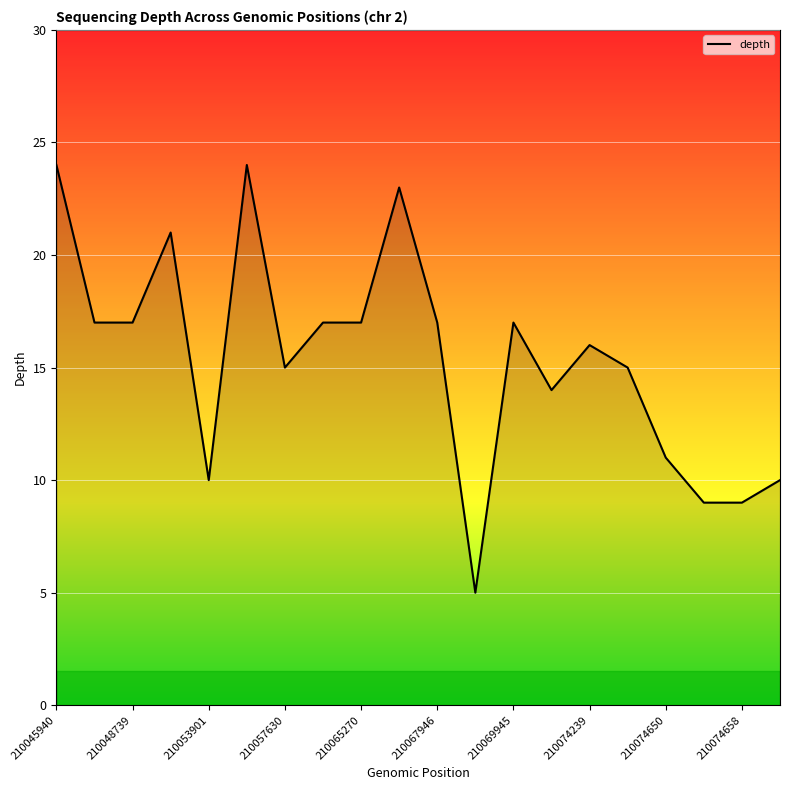

How many lines are shown in the chart?

1